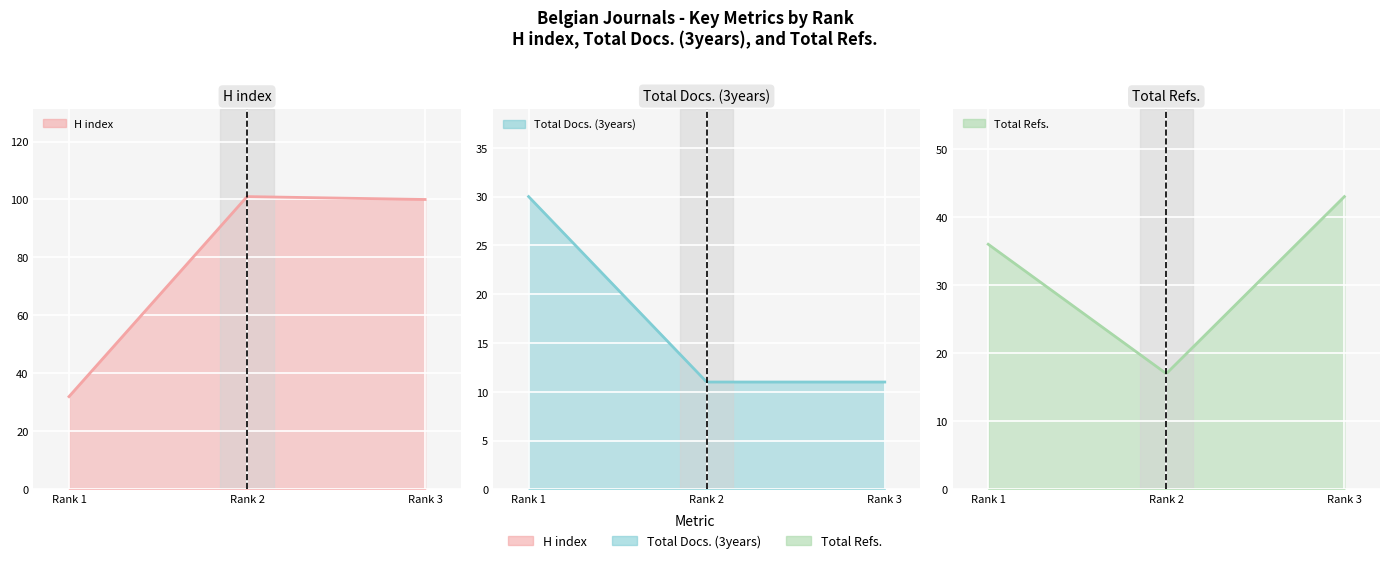

The H index series shows 32 at Rank 1 (Bulletin). True or false?

True